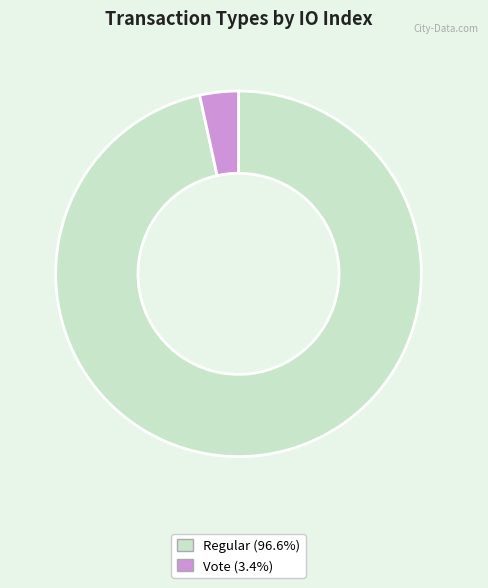

How many segments does this pie chart have?

2